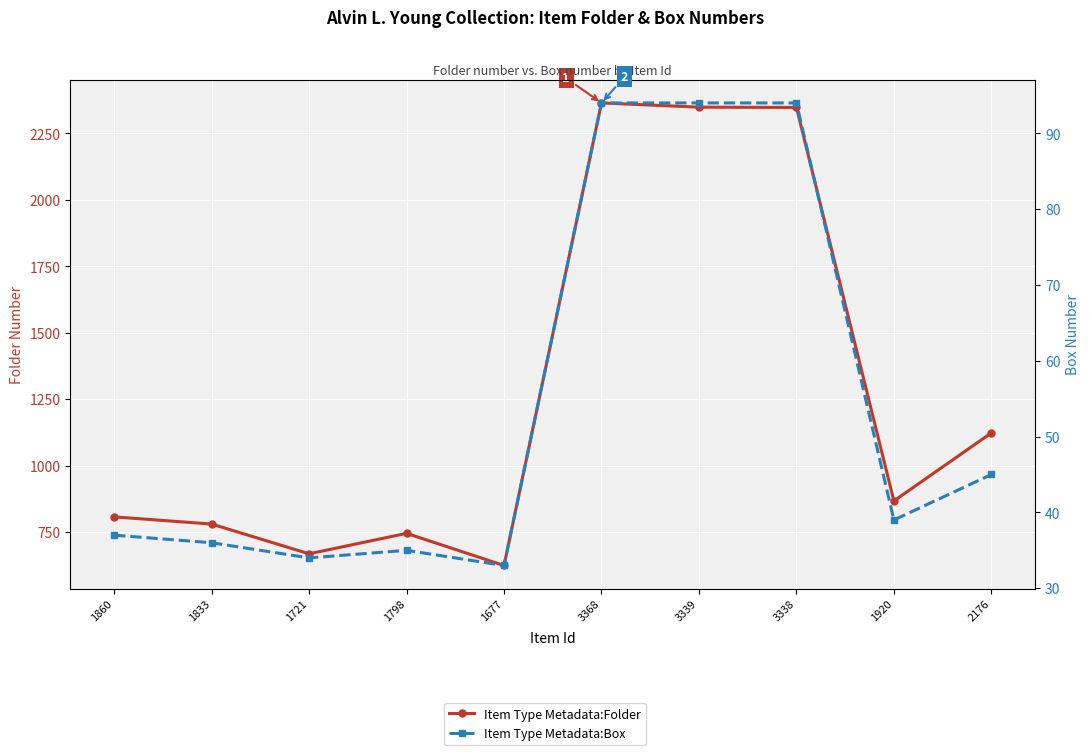

Reading left to right, extract all data points from this chart.

Item Type Metadata:Folder: 807	780	668	745	624	2365	2349	2348	867	1123
Item Type Metadata:Box: 37	36	34	35	33	94	94	94	39	45